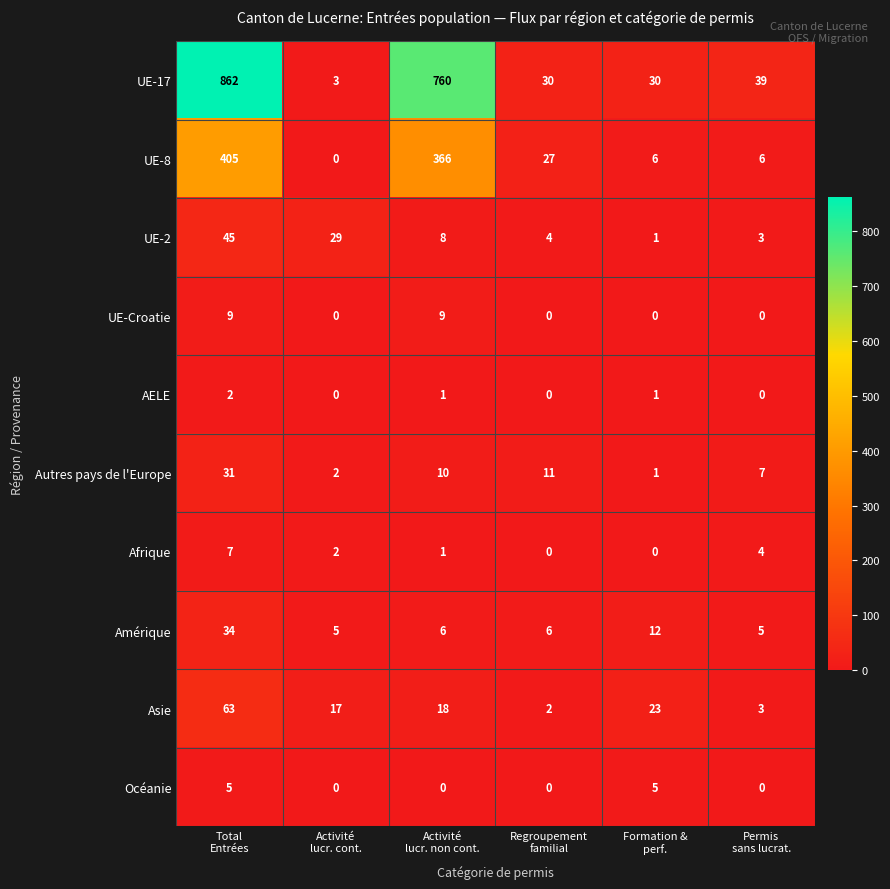

What is the average value of the UE-2 series?

15